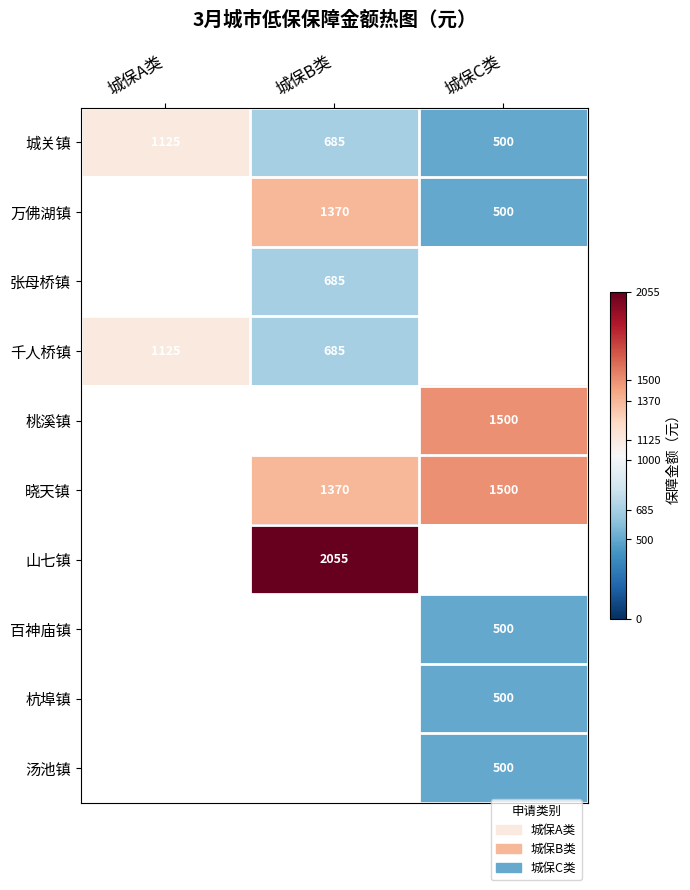

True or false: 万佛湖镇 has a value of 671 at 城保C类.

False